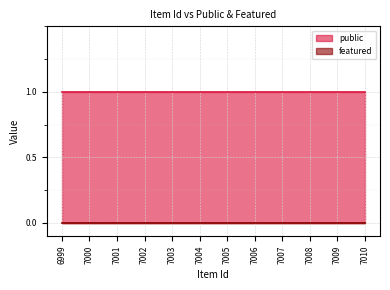

List the labels in order of public value, largest first.

6999, 7000, 7001, 7002, 7003, 7004, 7005, 7006, 7007, 7008, 7009, 7010